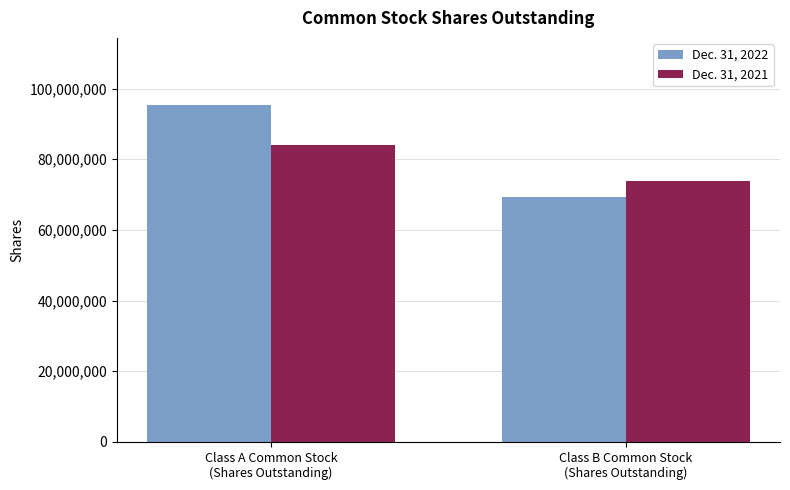

Which category has the lowest value in the Dec. 31, 2022 series?

Class B Common Stock
(Shares Outstanding)